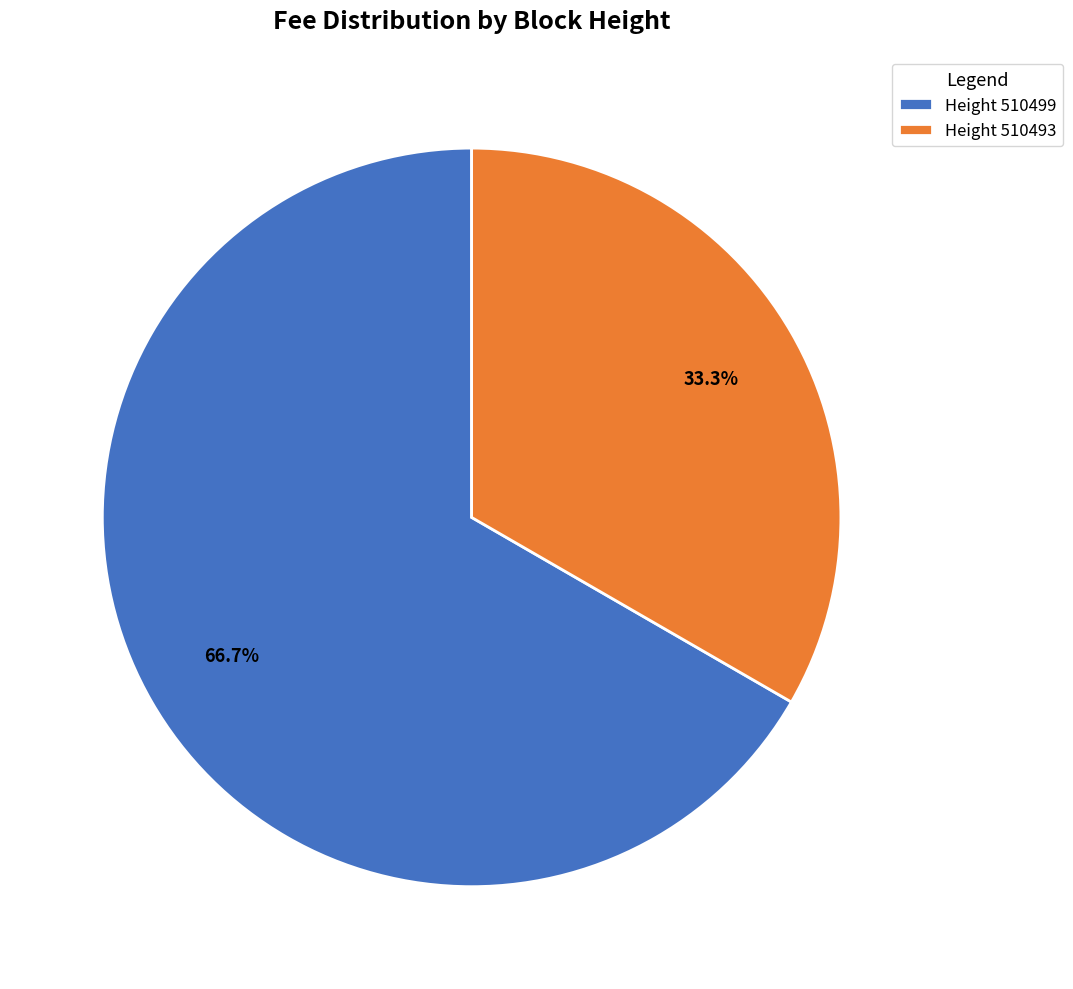

Which category has the smallest portion of the pie?

Height 510493